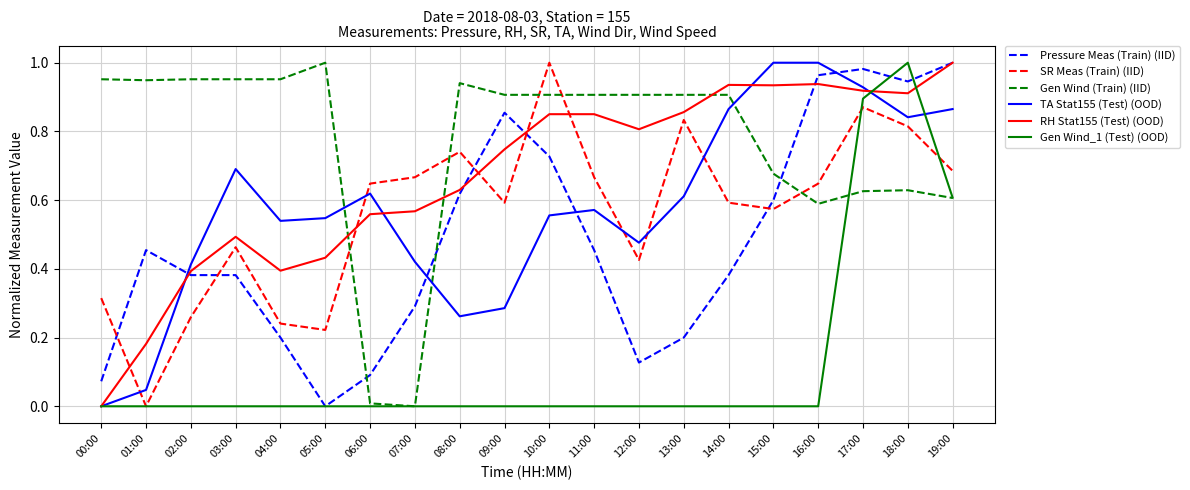

Between 14:00 and 19:00, which series saw the biggest shift?

Pressure Meas (Train) (IID)